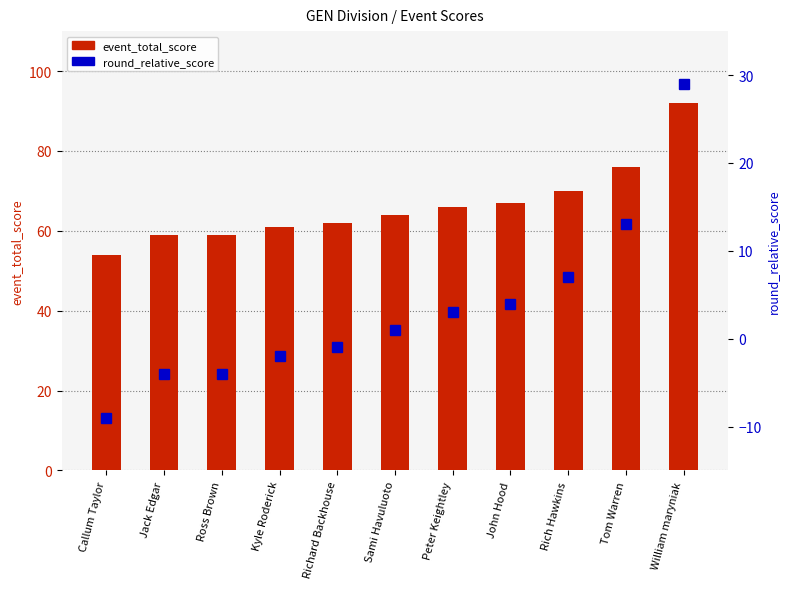

What is the label of the 11th bar from the left?

William maryniak